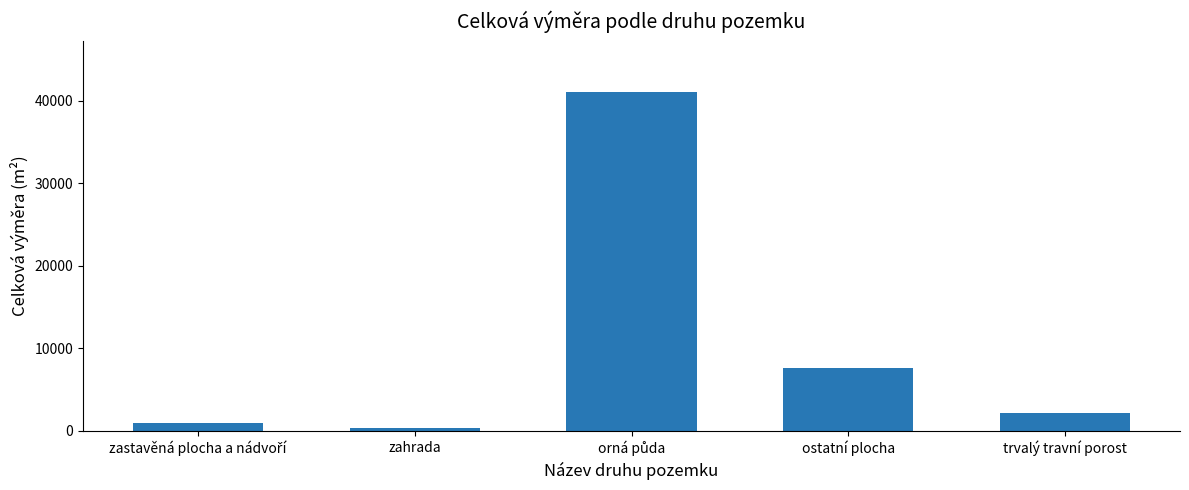

What is the difference between the second highest and minimum values?

7344